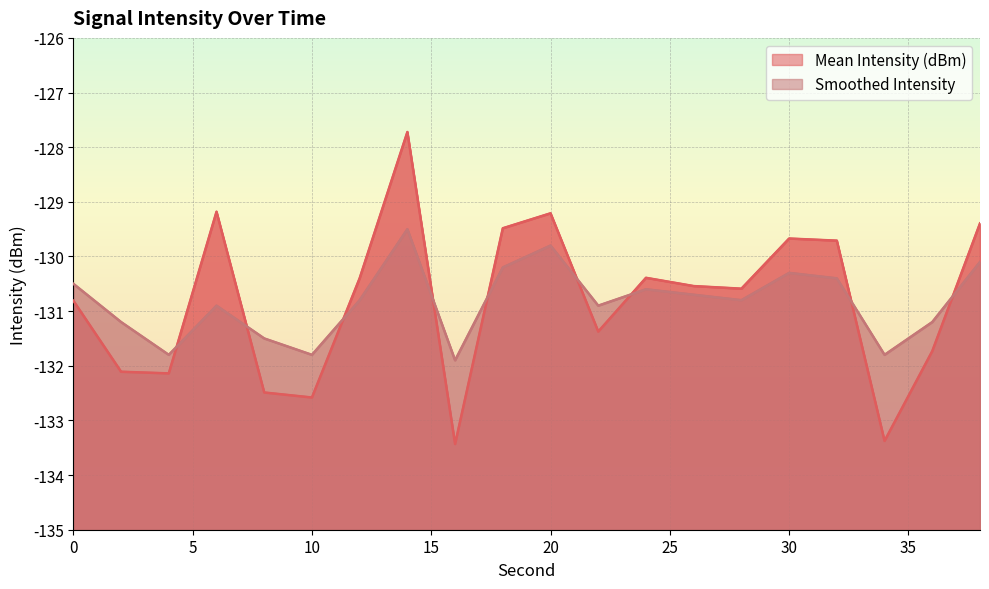

How many data points does each series have?

20